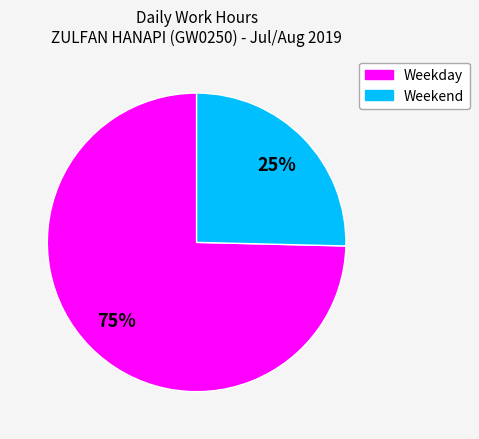

To the nearest percent, what is the average slice percentage?

50%